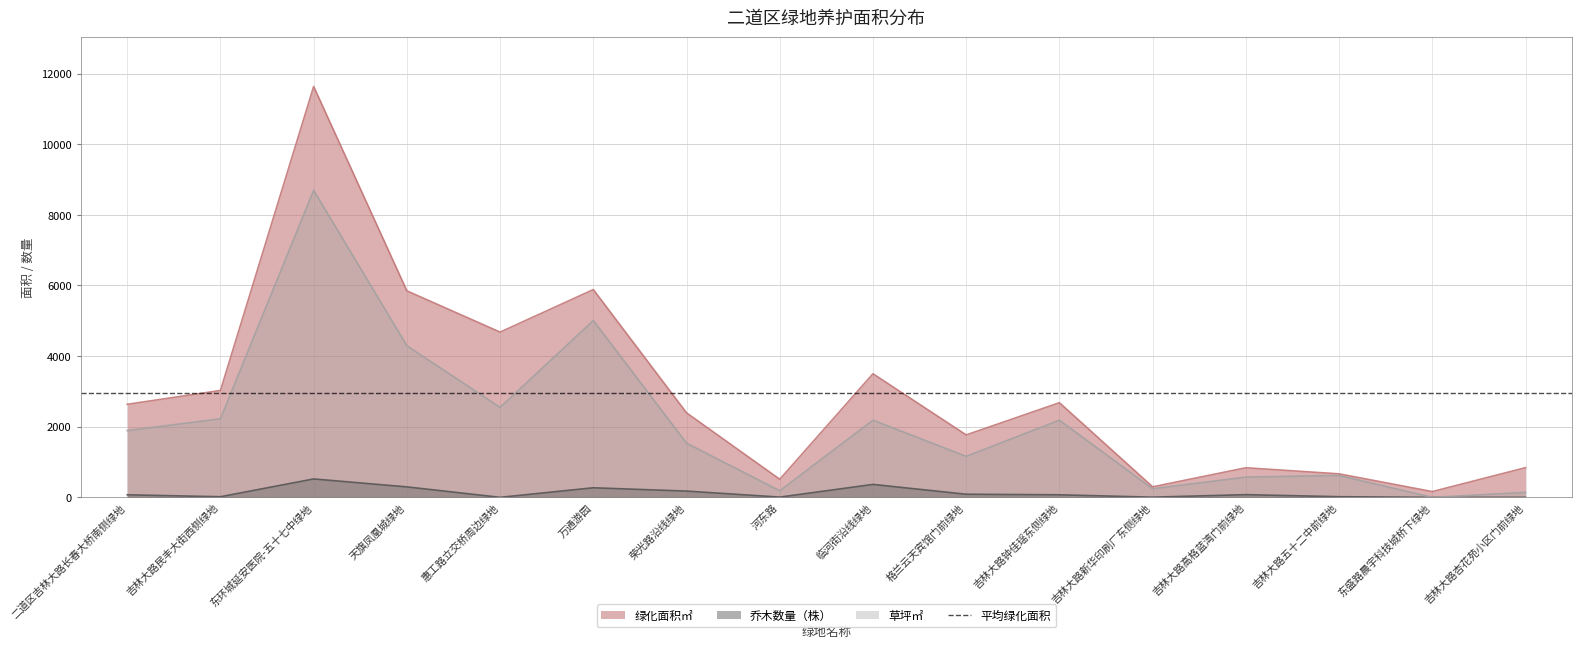

Which series has the widest spread of values?

绿化面积㎡